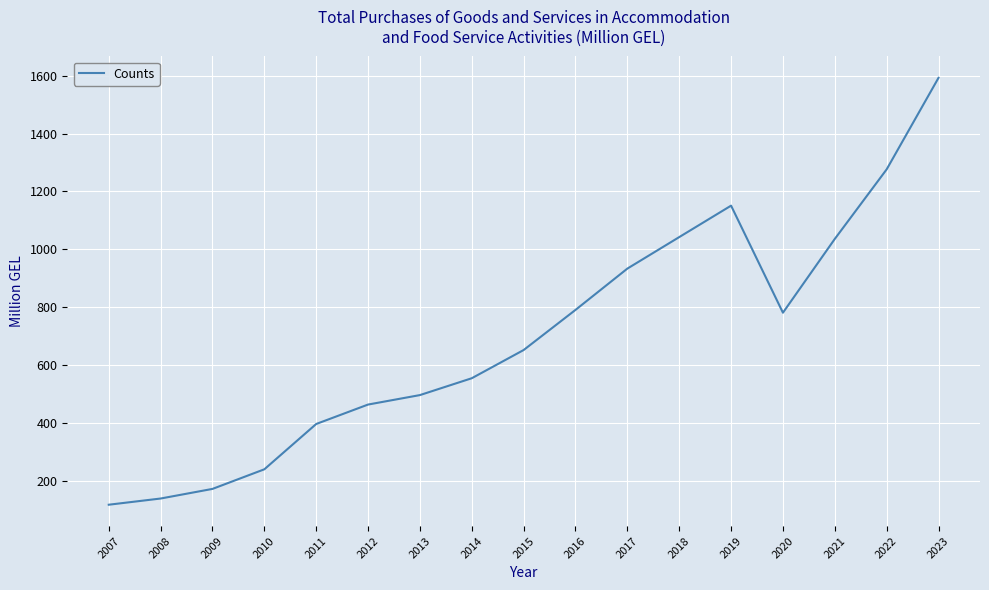

True or false: the data shows 225.3 at 2009.

False